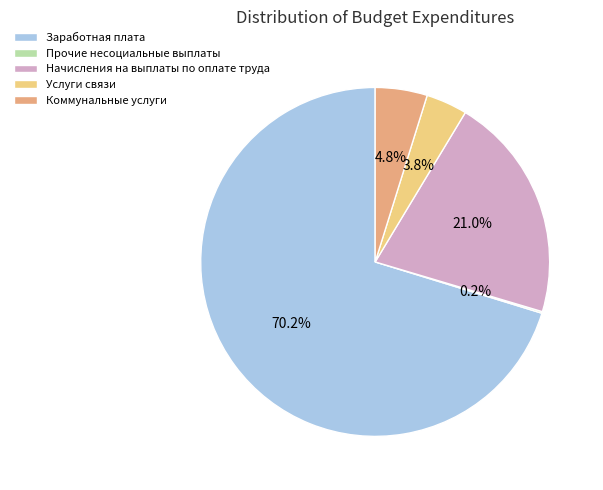

Which category has the biggest portion of the pie?

Заработная плата